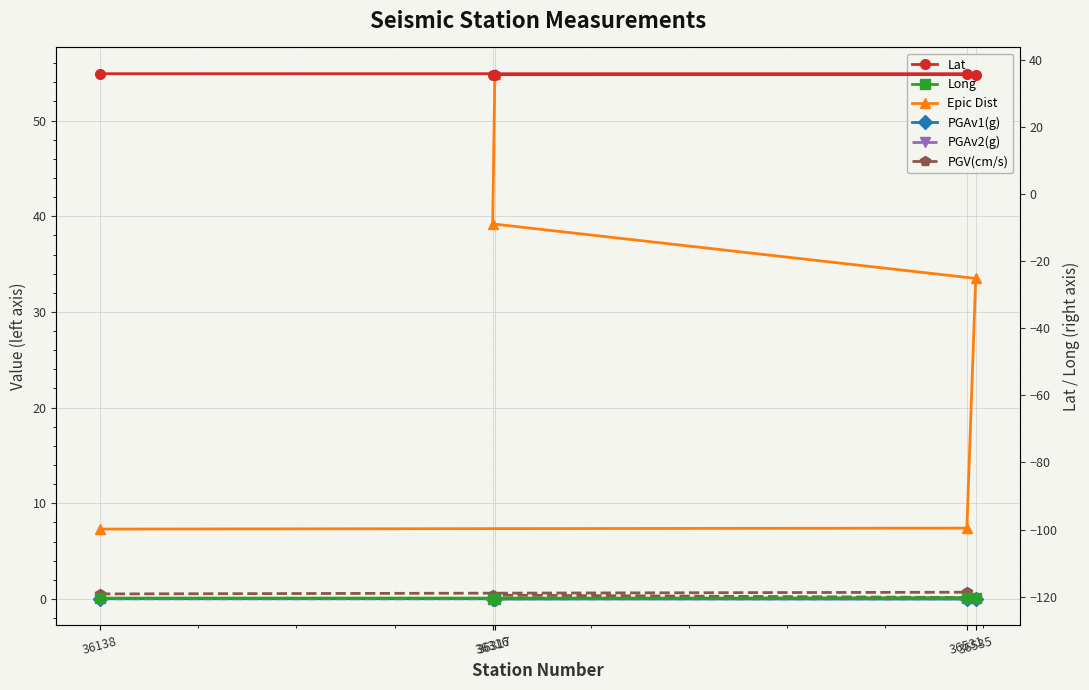

At how many categories does at least one series exceed -97?

5